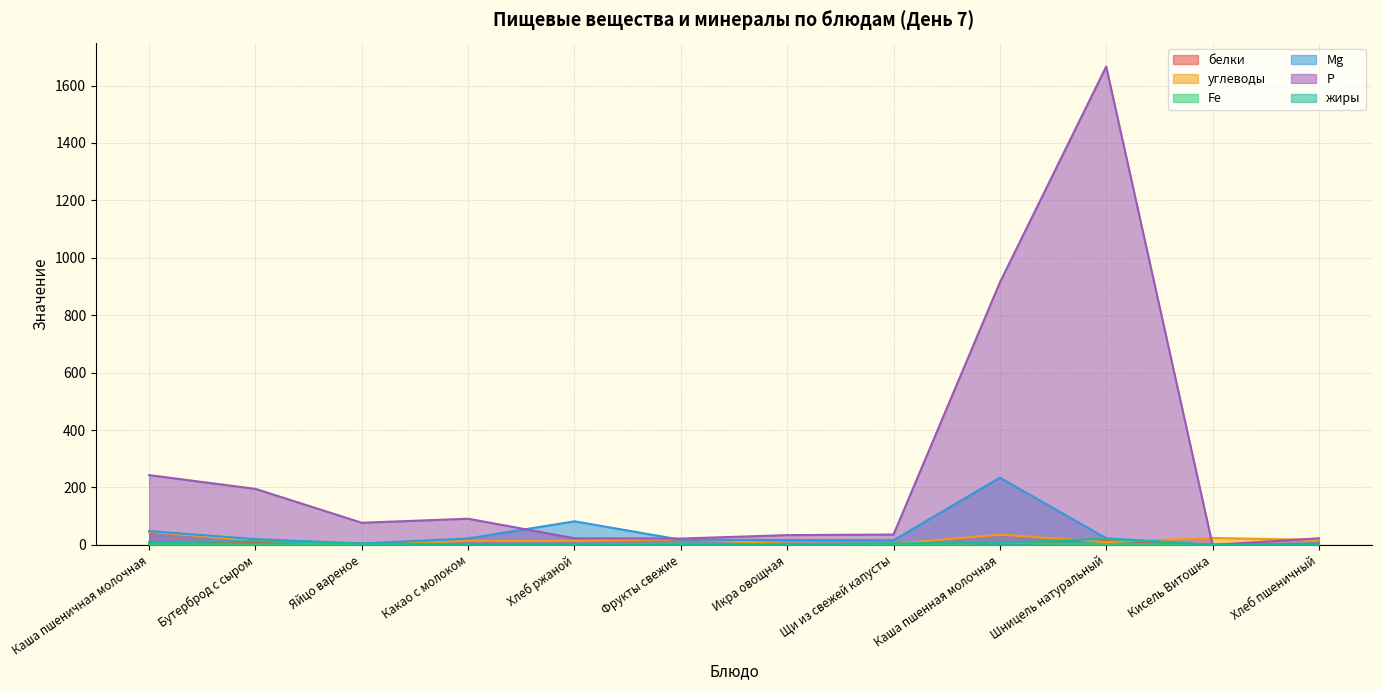

How many interior local peaks does the Fe series have?

3